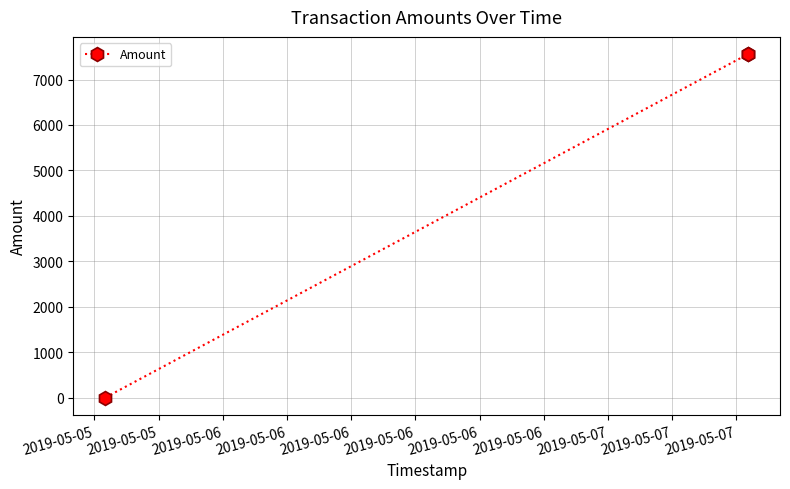

What is the maximum value shown in the chart?

7560